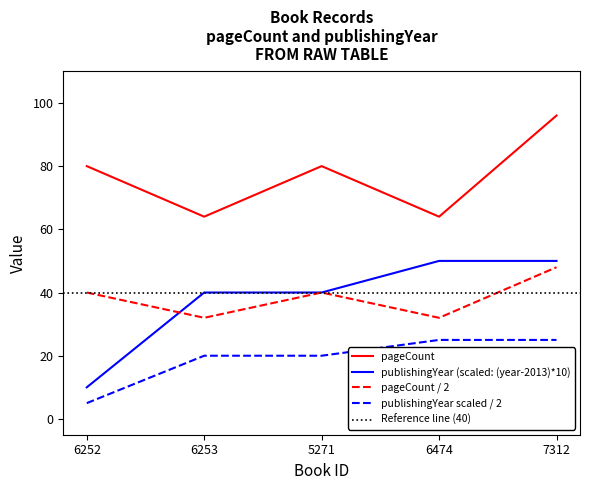

How many data points in pageCount are above 80?

1